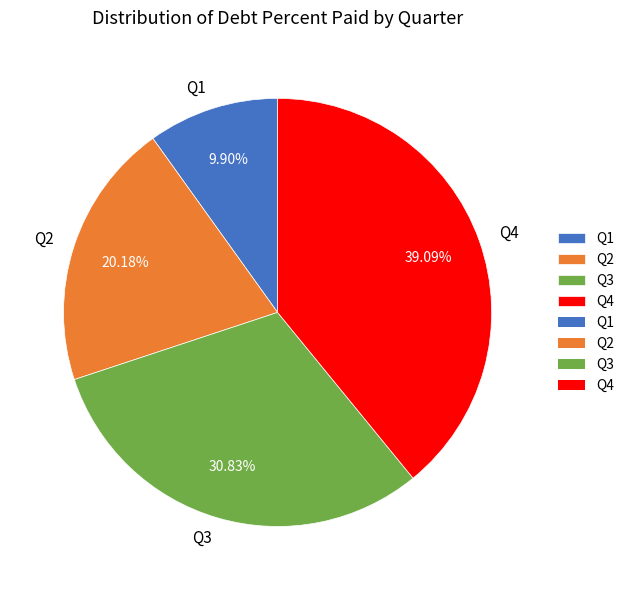

Approximately how many times larger is the value at Q3 compared to Q2?

1.5